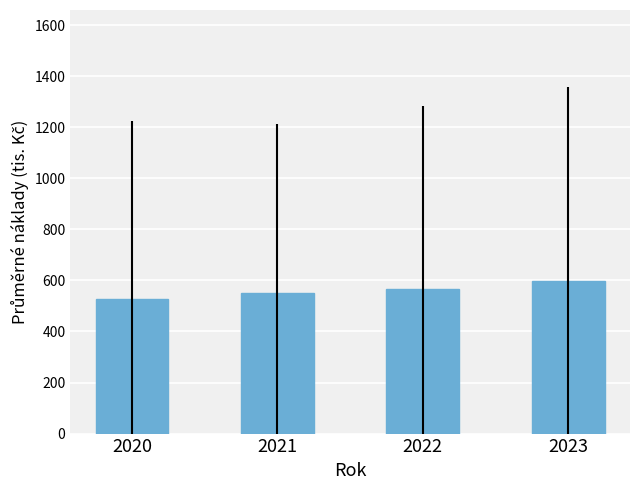

What is the sum of the values at 2021 and 2022?

1116.8